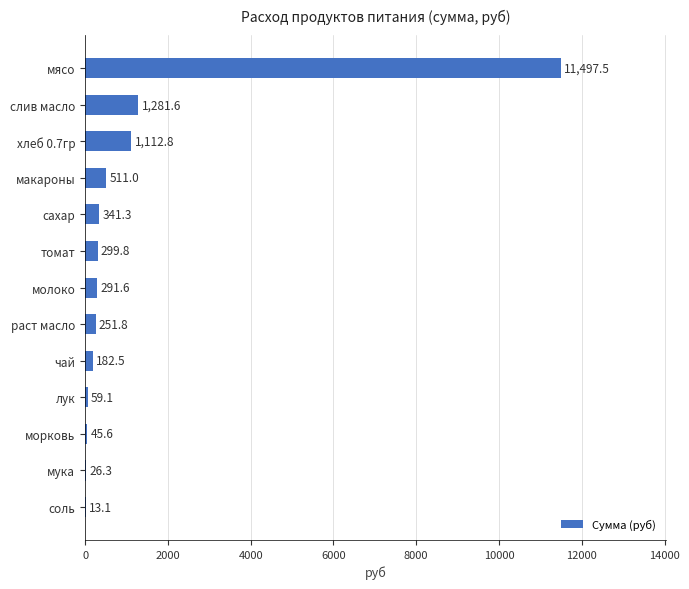

At which category does the chart reach its peak across all series?

мясо